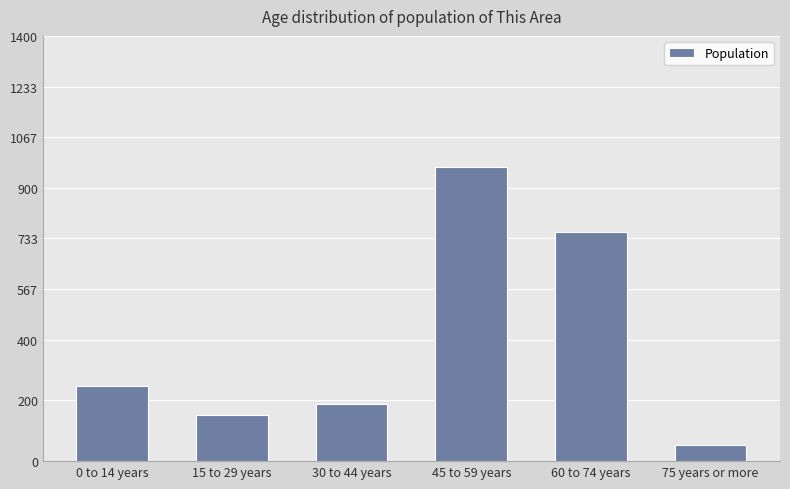

Reading left to right, what are all the values shown in this chart?

247	153	187	969	756	52